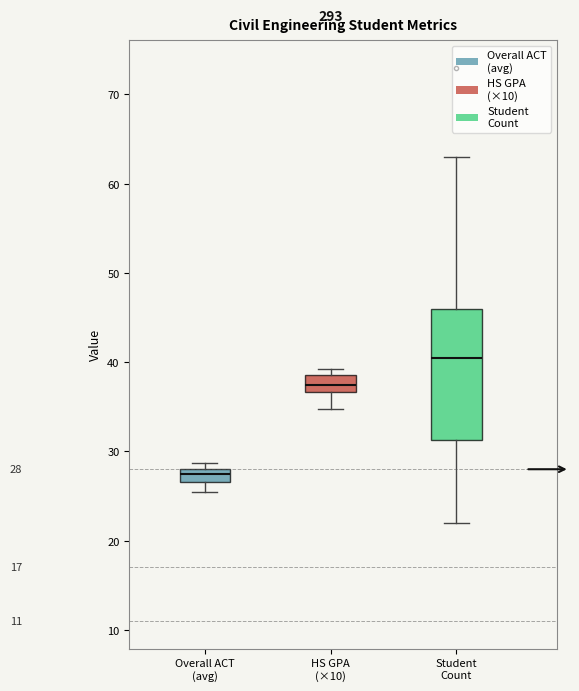

Which box has the highest median line?

Student Count